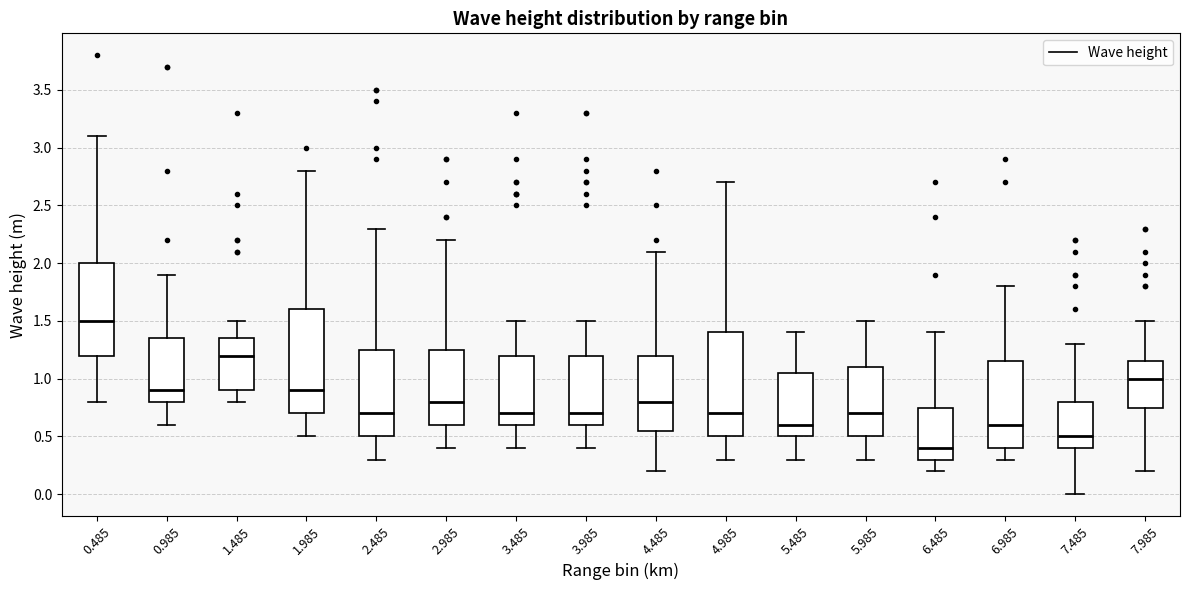

Reading left to right, transcribe this box plot: for each box, give where its median line is, the range the box spans, and where its two whiskers end, as read against the y-axis. The values are not printed on the chart, so give them approximately, as read against the axis.

0.485: median 1.50, box 1.20 to 2.00, whiskers 0.80 to 3.10
0.985: median 0.90, box 0.80 to 1.35, whiskers 0.60 to 1.90
1.485: median 1.20, box 0.90 to 1.35, whiskers 0.80 to 1.50
1.985: median 0.90, box 0.70 to 1.60, whiskers 0.50 to 2.80
2.485: median 0.70, box 0.50 to 1.25, whiskers 0.30 to 2.30
2.985: median 0.80, box 0.60 to 1.25, whiskers 0.40 to 2.20
3.485: median 0.70, box 0.60 to 1.20, whiskers 0.40 to 1.50
3.985: median 0.70, box 0.60 to 1.20, whiskers 0.40 to 1.50
4.485: median 0.80, box 0.55 to 1.20, whiskers 0.20 to 2.10
4.985: median 0.70, box 0.50 to 1.40, whiskers 0.30 to 2.70
5.485: median 0.60, box 0.50 to 1.05, whiskers 0.30 to 1.40
5.985: median 0.70, box 0.50 to 1.10, whiskers 0.30 to 1.50
6.485: median 0.40, box 0.30 to 0.75, whiskers 0.20 to 1.40
6.985: median 0.60, box 0.40 to 1.15, whiskers 0.30 to 1.80
7.485: median 0.50, box 0.40 to 0.80, whiskers 0.00 to 1.30
7.985: median 1.00, box 0.75 to 1.15, whiskers 0.20 to 1.50